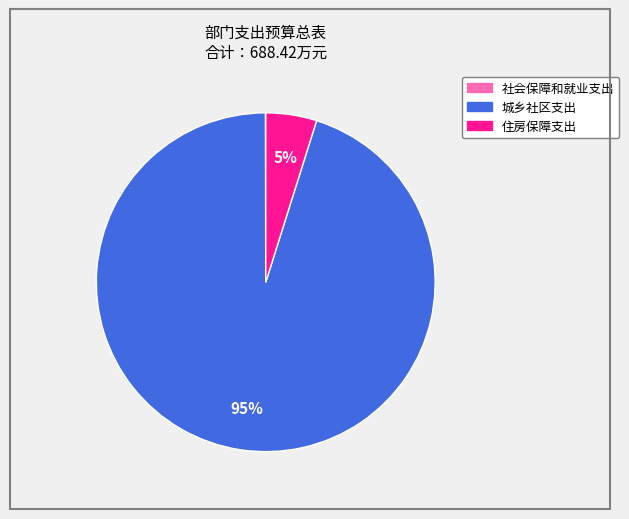

Which category has the biggest portion of the pie?

城乡社区支出